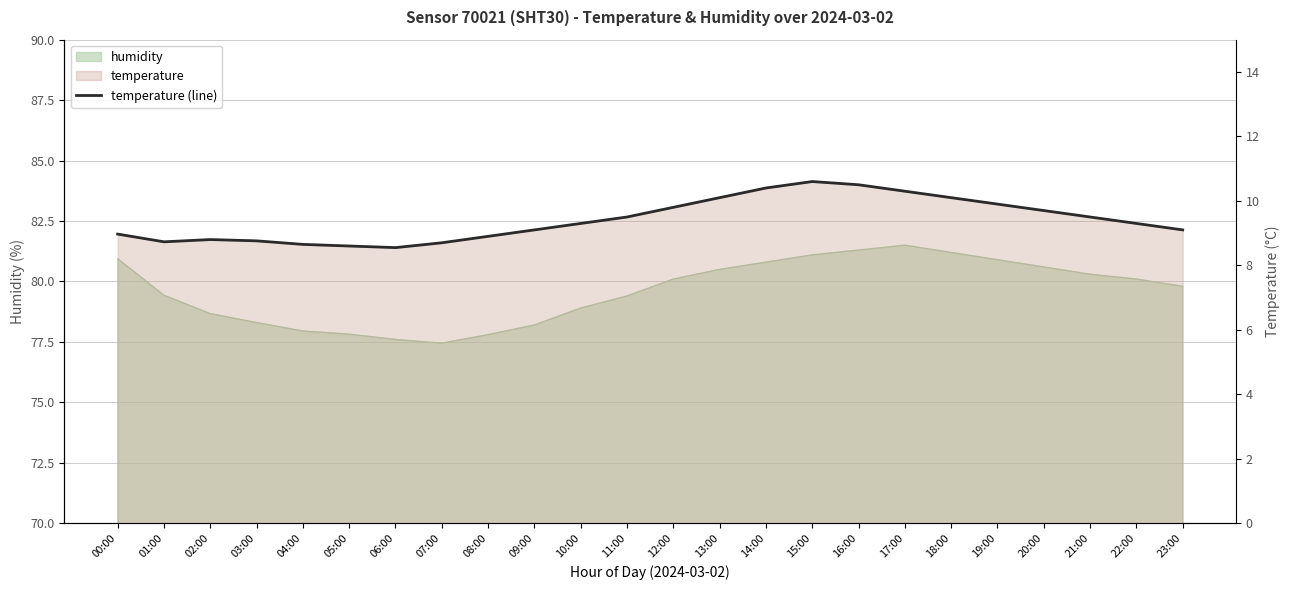

What is the ratio of the value at 09:00 to the value at 11:00?

1.0